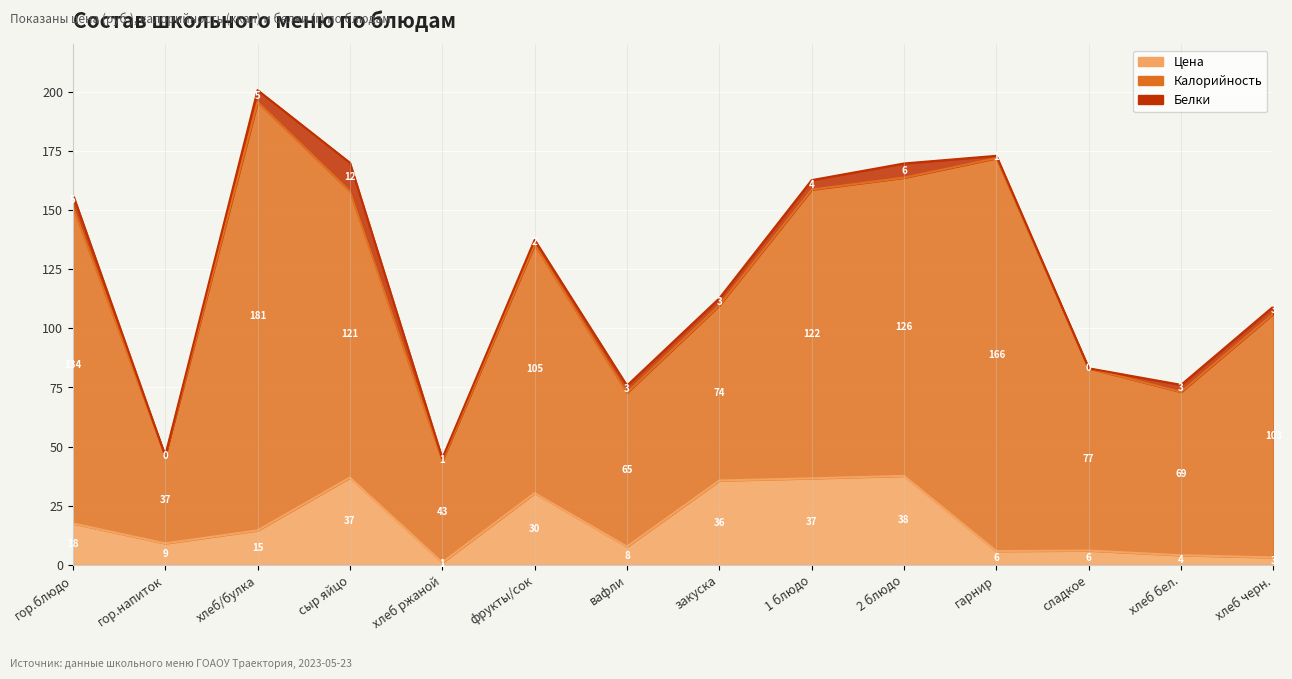

At which label does Белки first exceed 3?

гор.блюдо